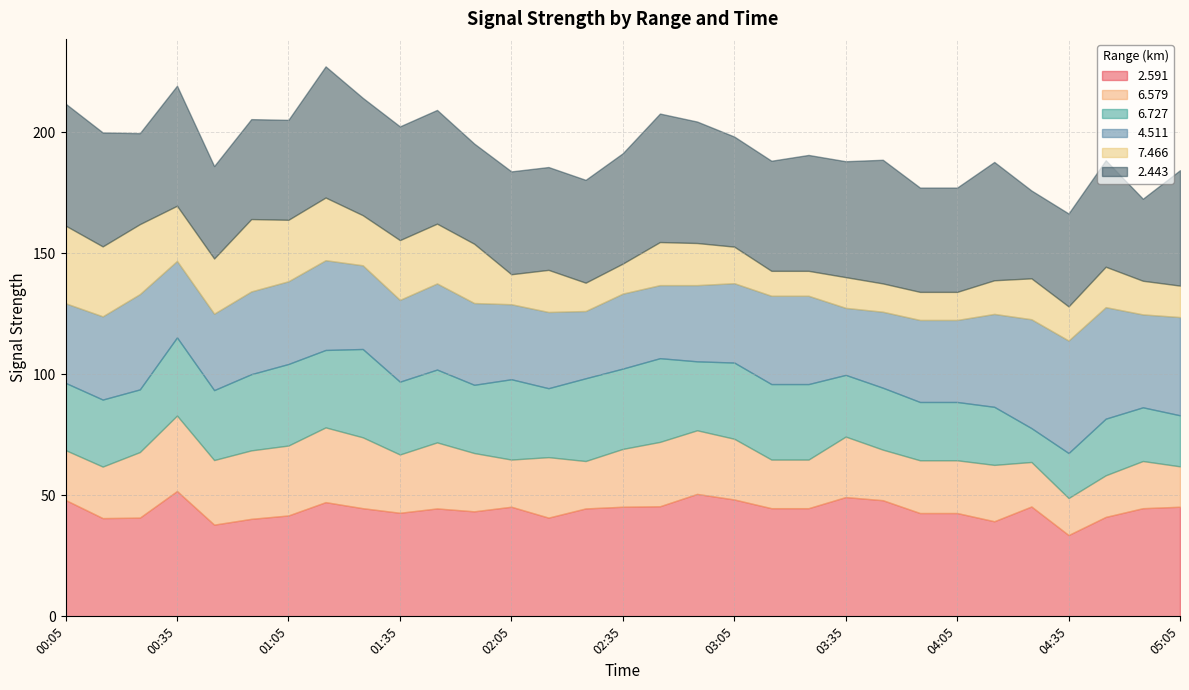

Count the number of categories in the chart.

31